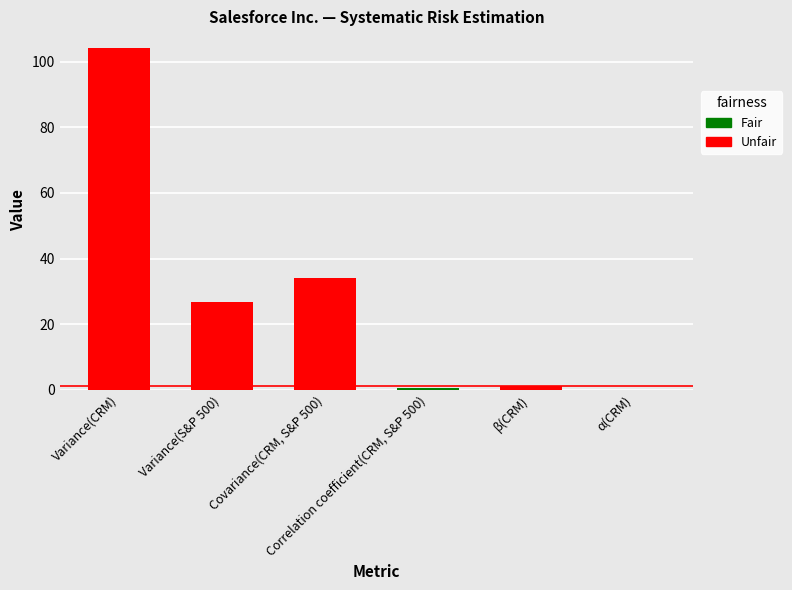

Reading left to right, list all the values displayed in this chart.

Variance(CRM)=104.1	Variance(S&P 500)=26.8	Covariance(CRM, S&P 500)=34.1	Correlation coefficient(CRM, S&P 500)=0.7	β(CRM)=1.3	α(CRM)=0.0